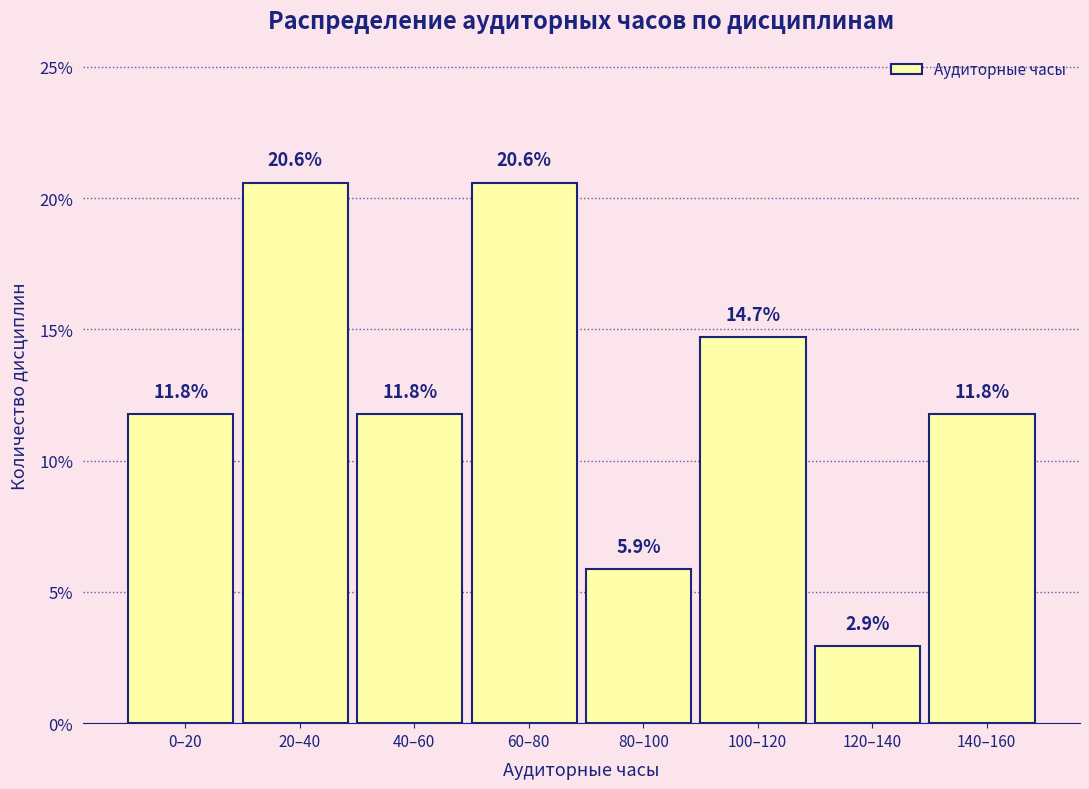

Reading left to right, list all the values displayed in this chart.

11.8	20.6	11.8	20.6	5.9	14.7	2.9	11.8